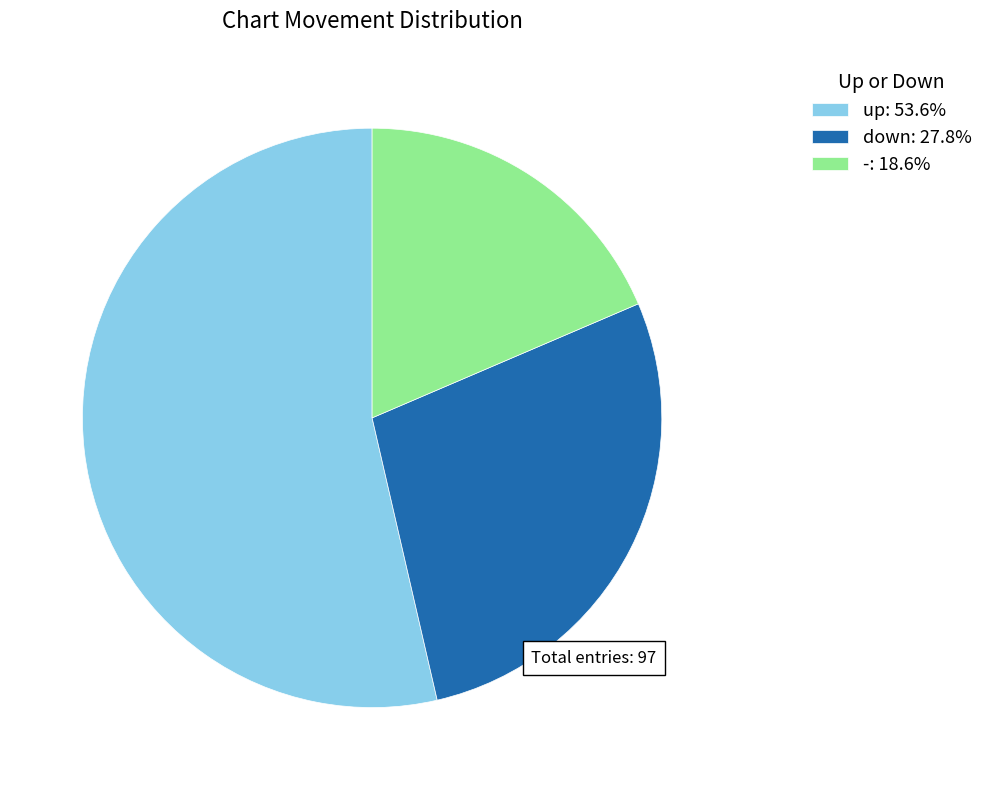

Is it true that down is 39% of the pie?

False